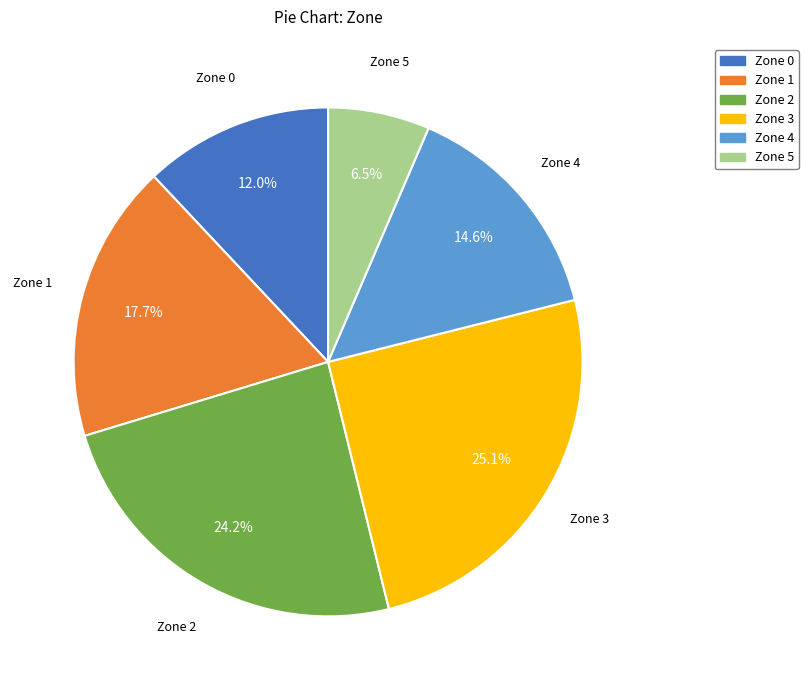

Approximately how many times larger is the value at Zone 5 compared to Zone 3?

0.3